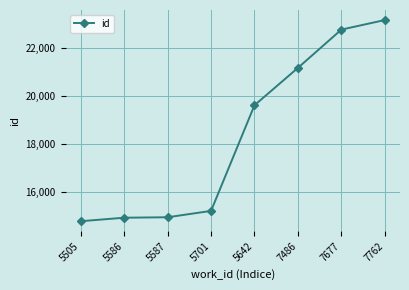

True or false: the data has more than 2 interior local peaks.

False